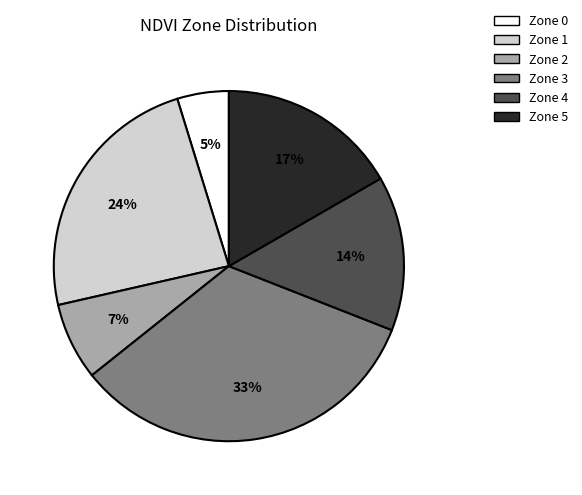

Which has a higher value, Zone 2 or Zone 4?

Zone 4